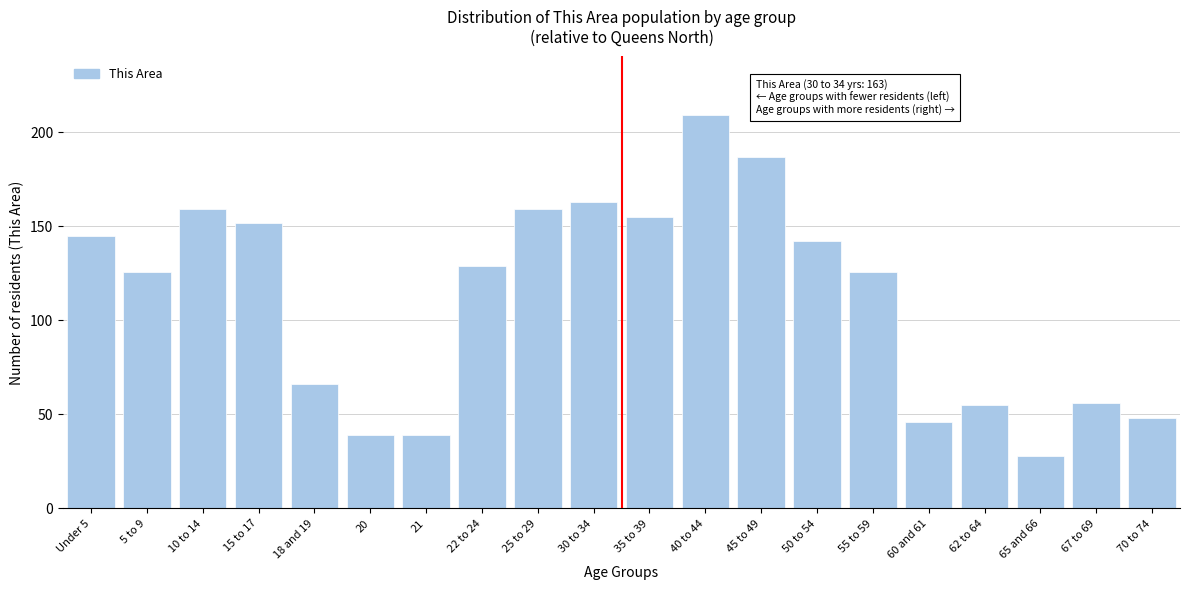

Reading right to left, transcribe all the data shown in this chart.

70 to 74=48	67 to 69=56	65 and 66=28	62 to 64=55	60 and 61=46	55 to 59=126	50 to 54=142	45 to 49=187	40 to 44=209	35 to 39=155	30 to 34=163	25 to 29=159	22 to 24=129	21=39	20=39	18 and 19=66	15 to 17=152	10 to 14=159	5 to 9=126	Under 5=145